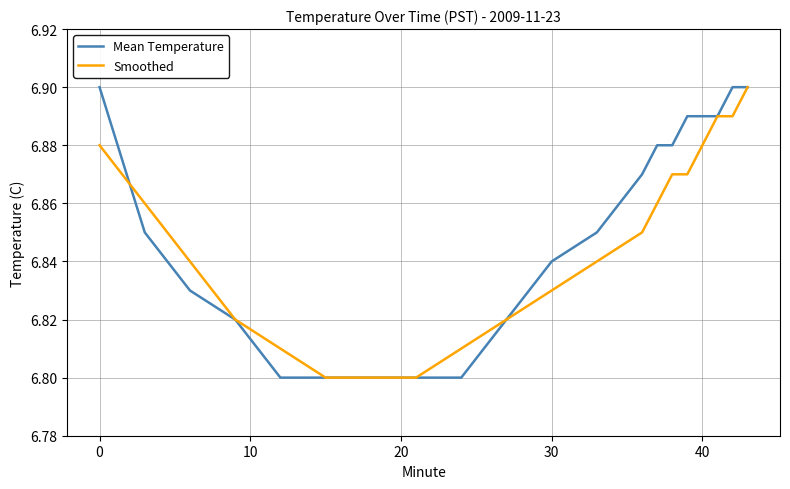

List the series in order of their peak value, highest first.

Mean Temperature, Smoothed